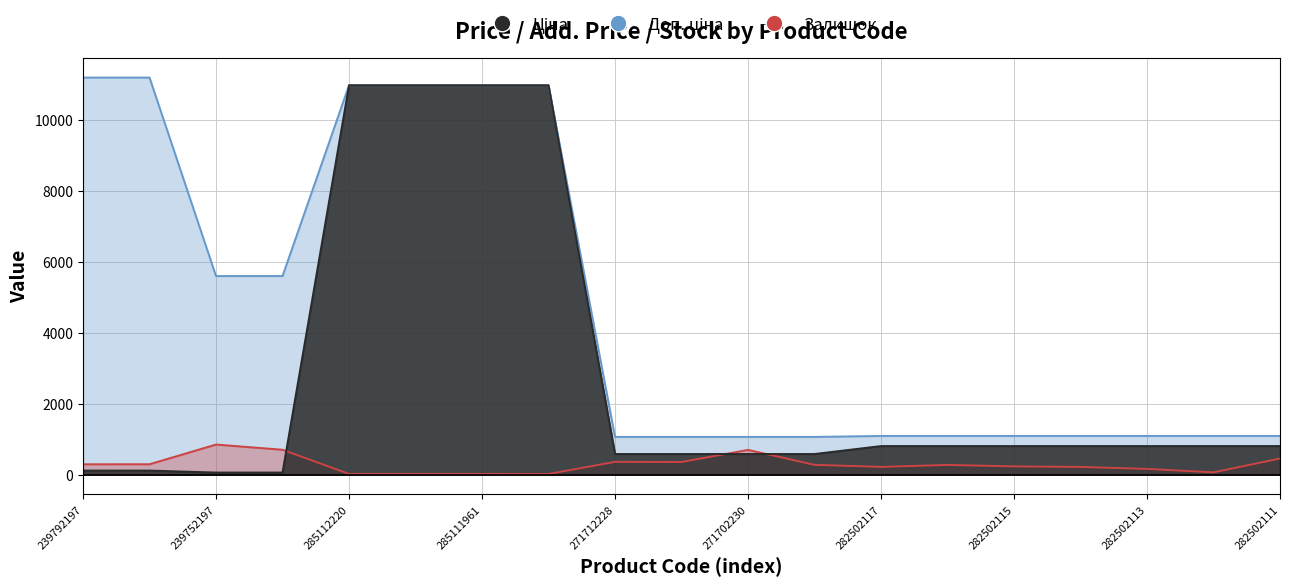

At how many categories does at least one series exceed 8637?

6